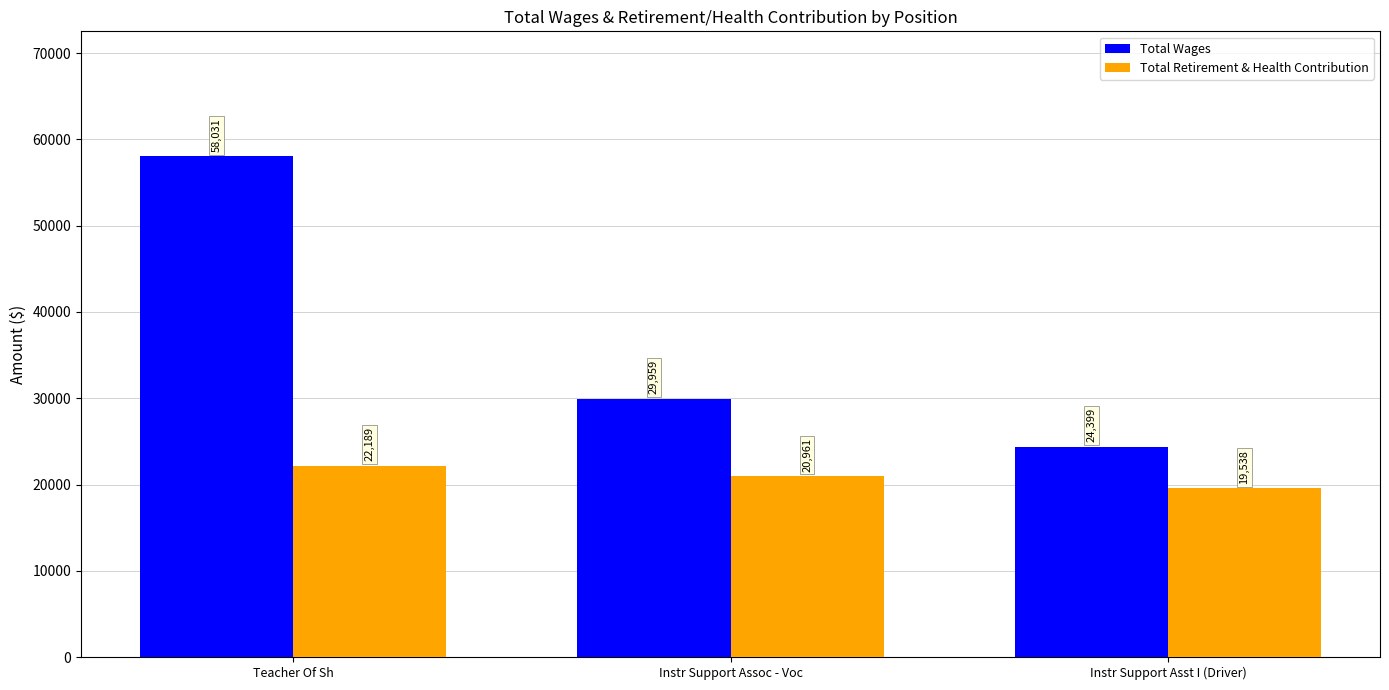

The value of Total Wages at Teacher Of Sh is 84255. True or false?

False